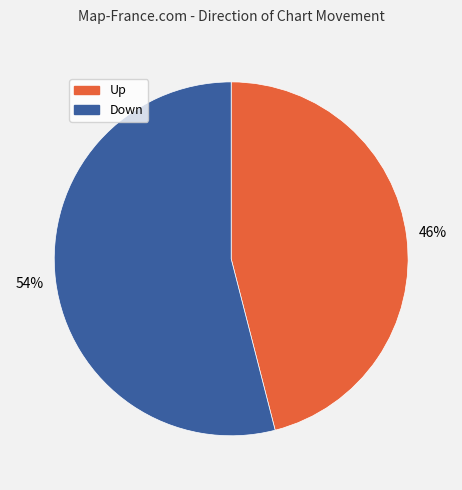

To the nearest percent, what is the difference between the largest and smallest slice percentages?

8%